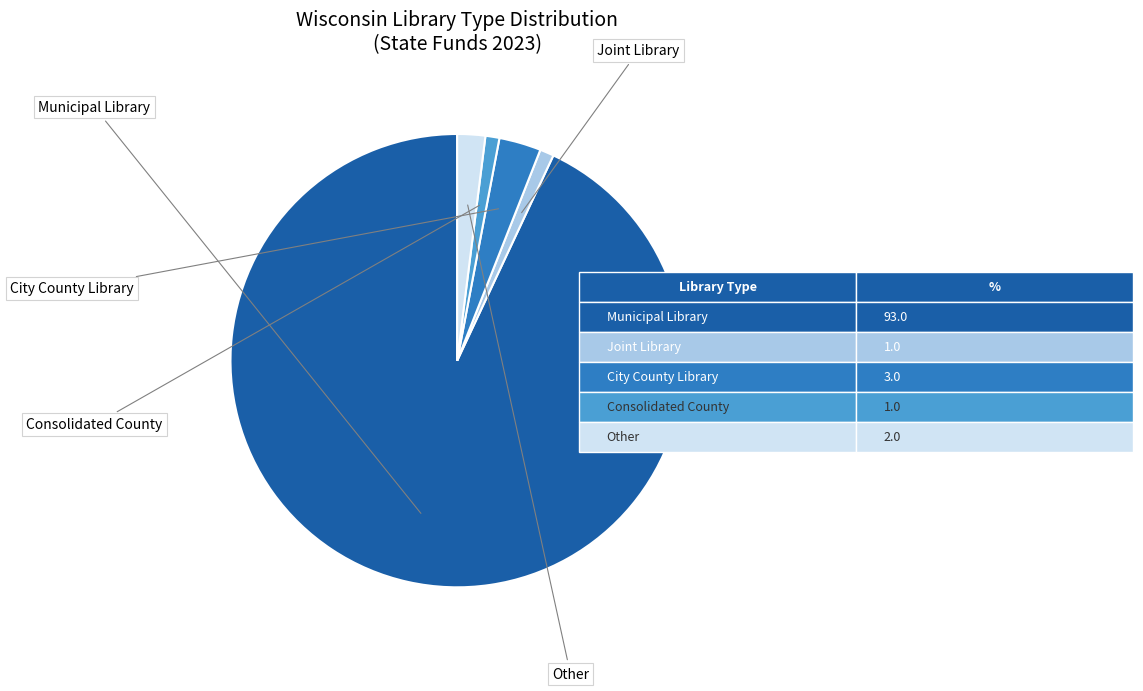

Does any single category account for the majority?

Yes